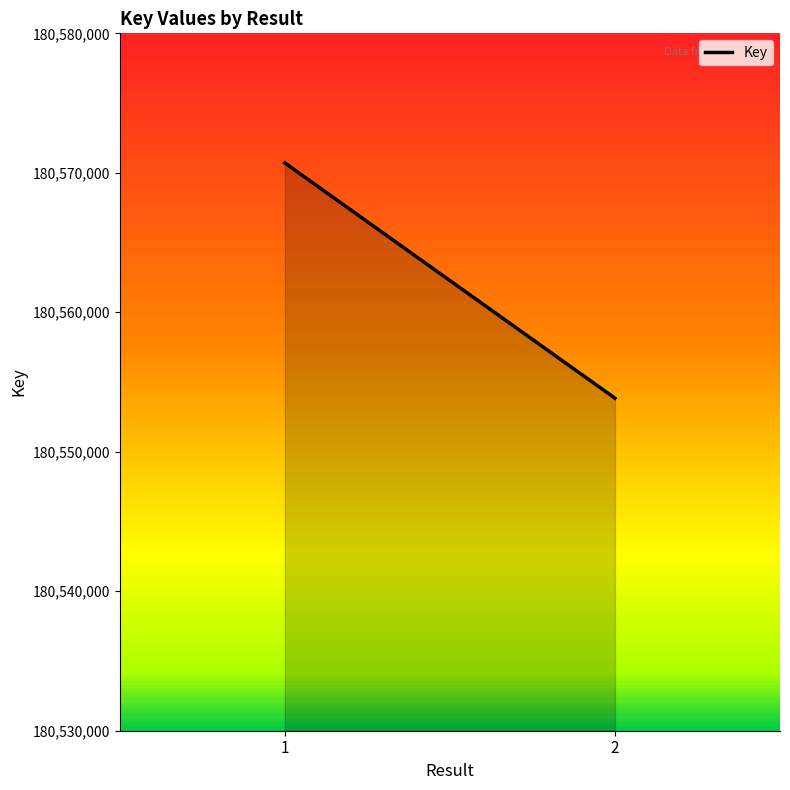

Approximately how many times larger is the value at 2 compared to 1?

1.0